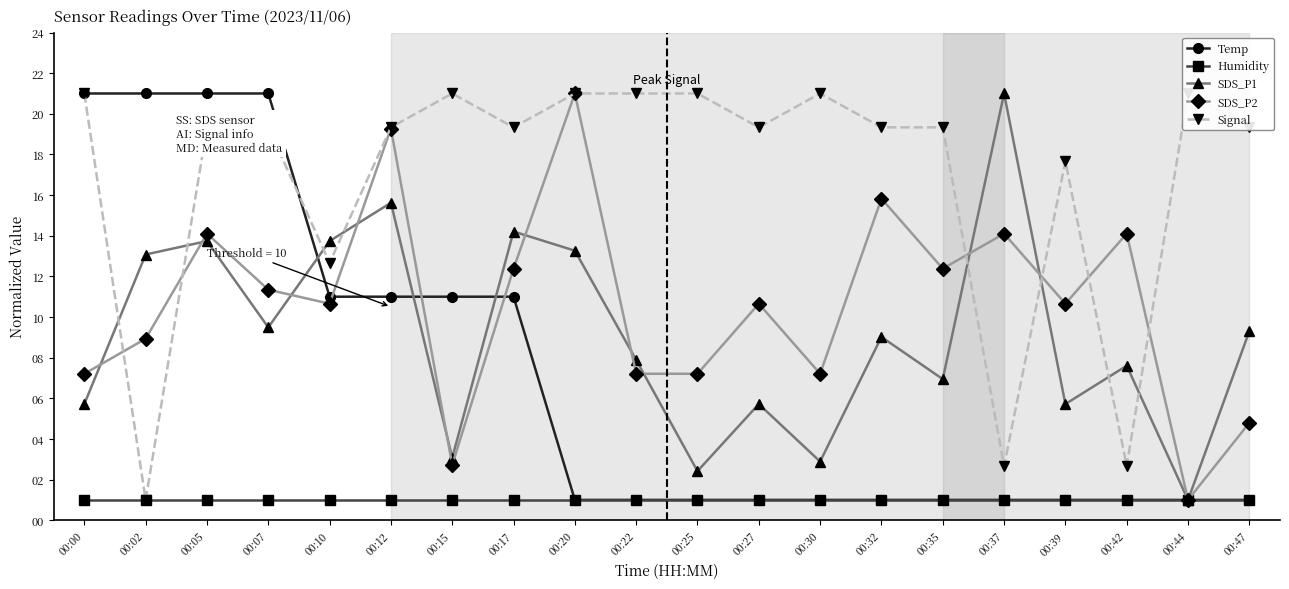

Is it true that Temp equals 16.5 at 00:10?

False